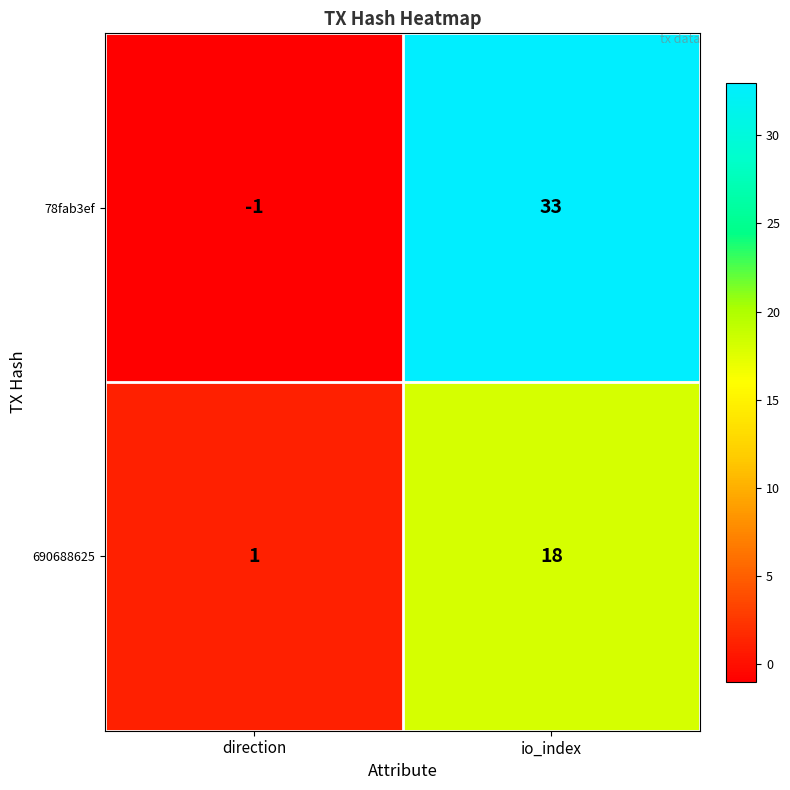

What is the difference between the 78fab3ef values at direction and io_index?

34